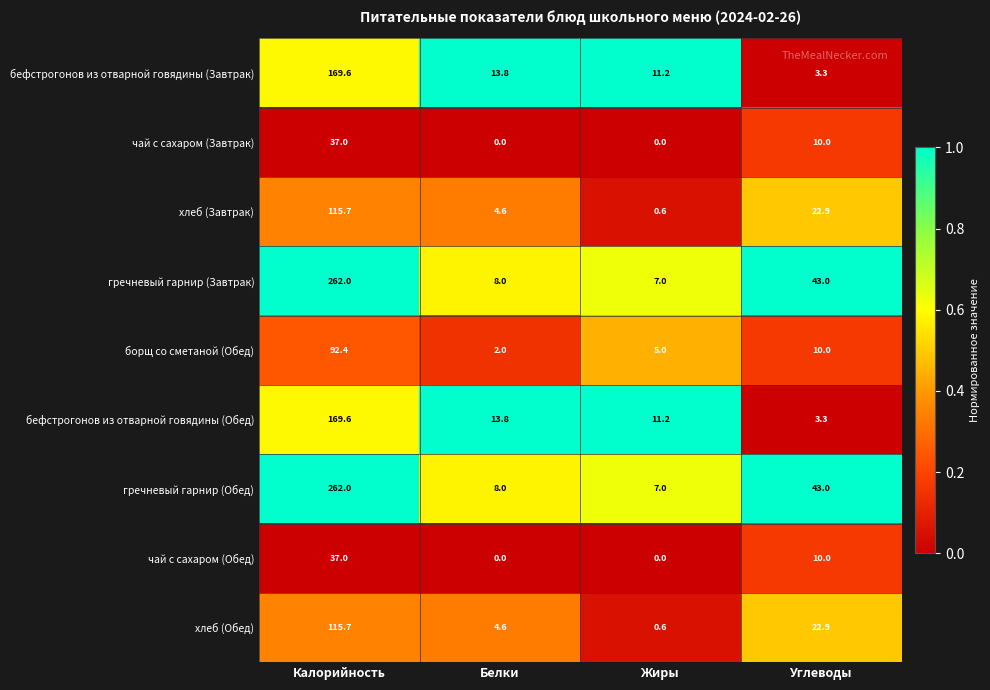

What is the difference between the highest and lowest values at Углеводы?

39.7